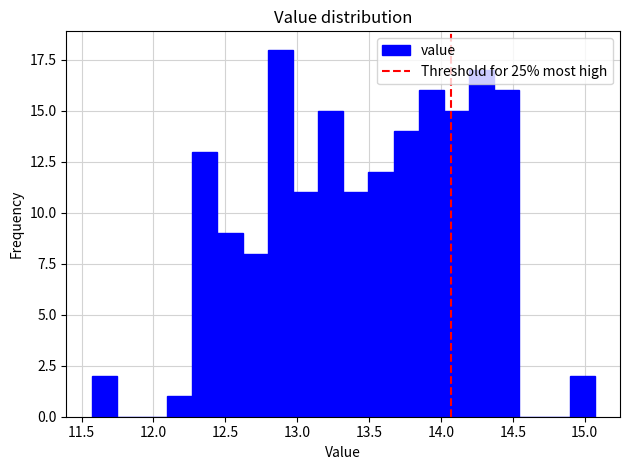

Around what value on the x-axis is the tallest bar? Give the approximate position of its centre, as read against the axis.

12.90